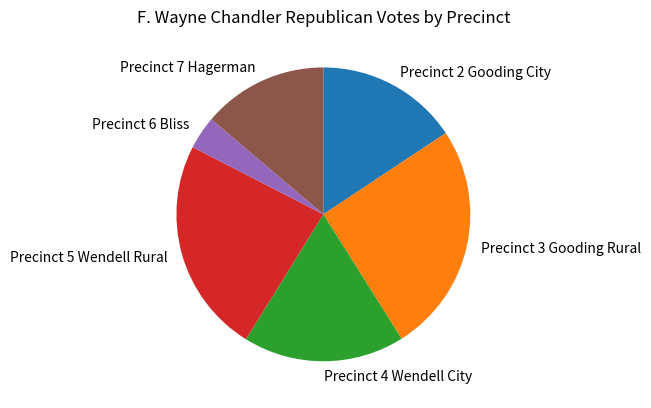

Does Precinct 5 Wendell Rural represent more than half of the total?

No